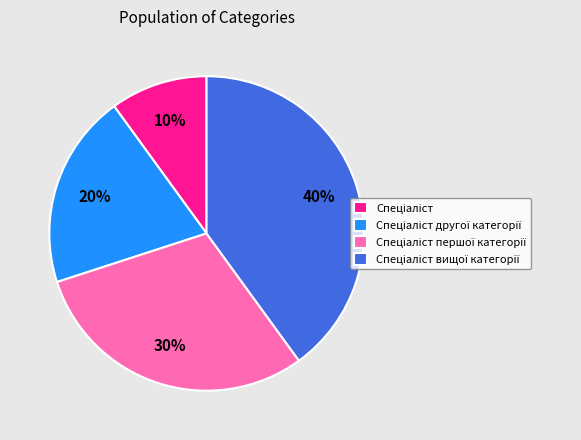

To the nearest percent, what is the difference between the largest and smallest slice percentages?

30%